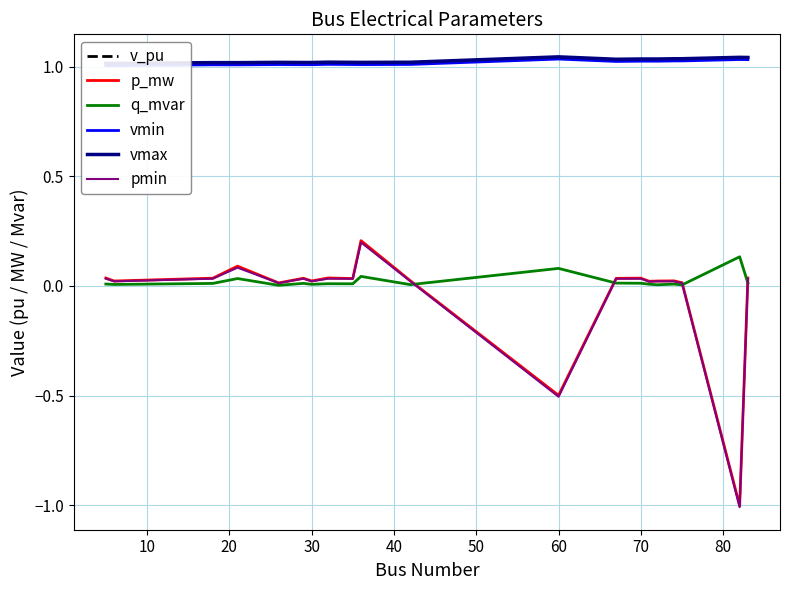

True or false: vmax and vmin intersect in this chart.

False